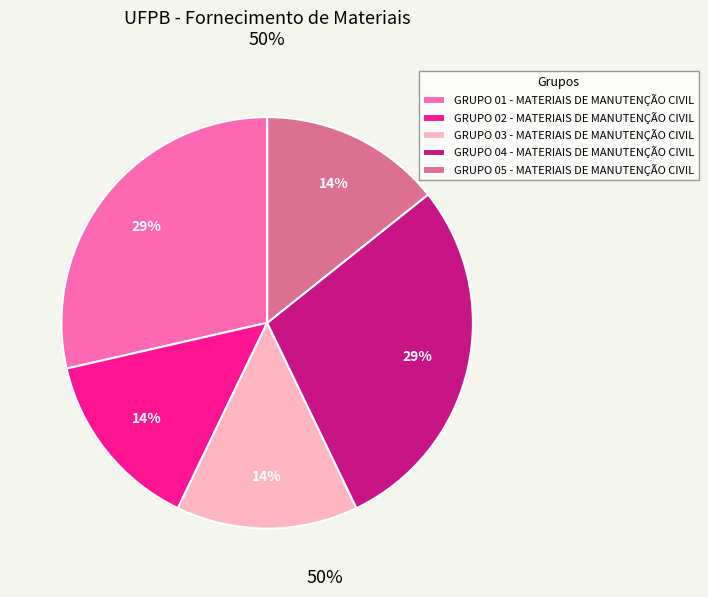

Is GRUPO 03 - MATERIAIS DE MANUTENÇÃO CIVIL the majority of the pie?

No